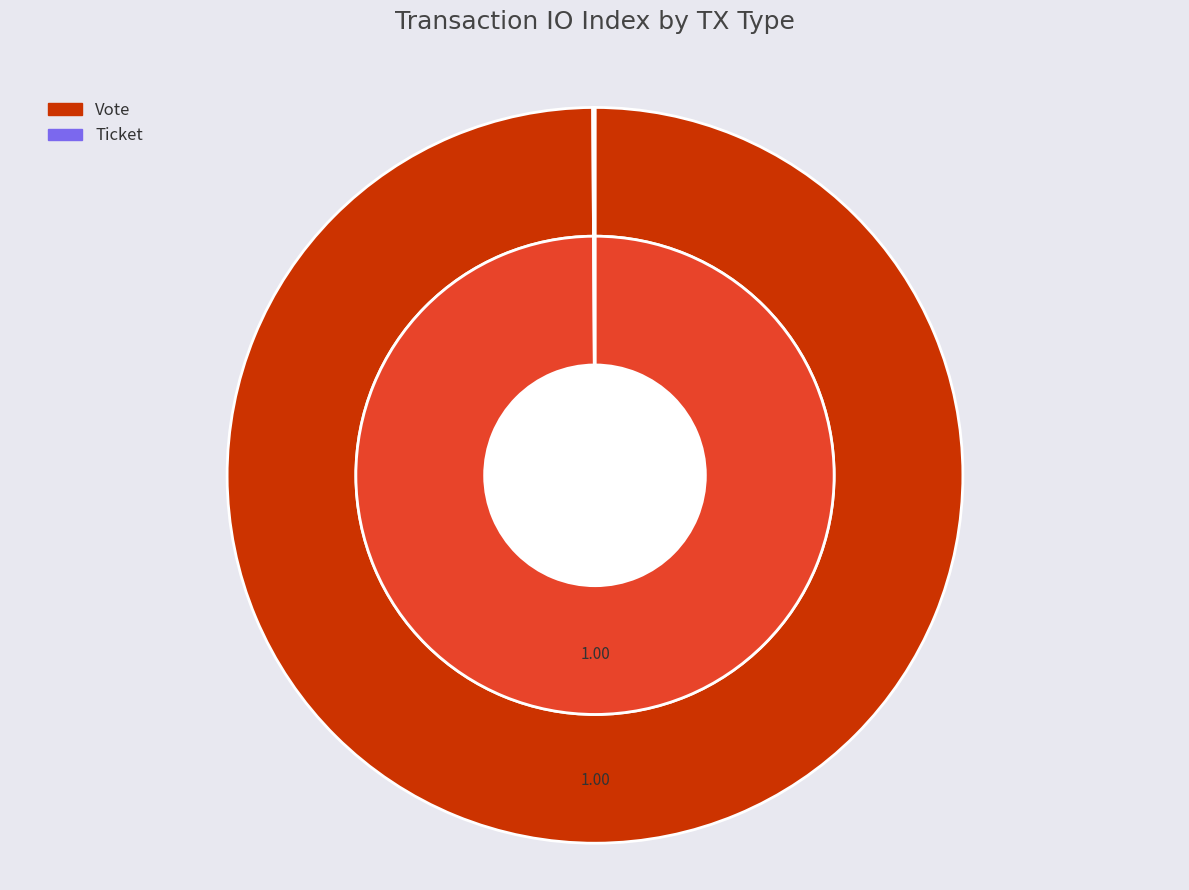

Which has a higher value, Vote or Ticket?

Vote